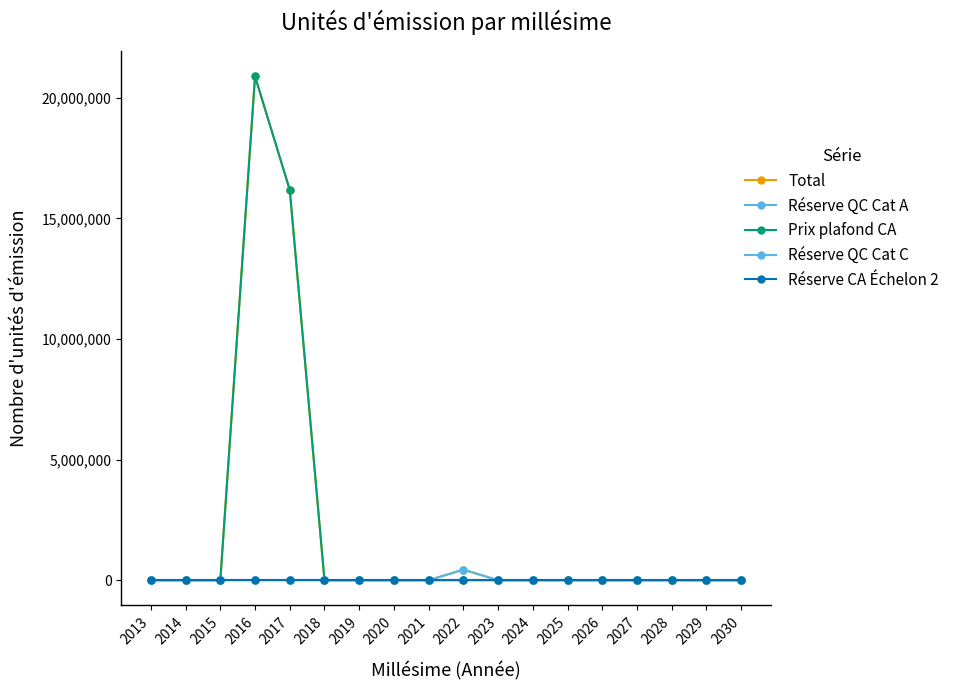

What is the difference between the maximum and second lowest values in the Total series?

20891247